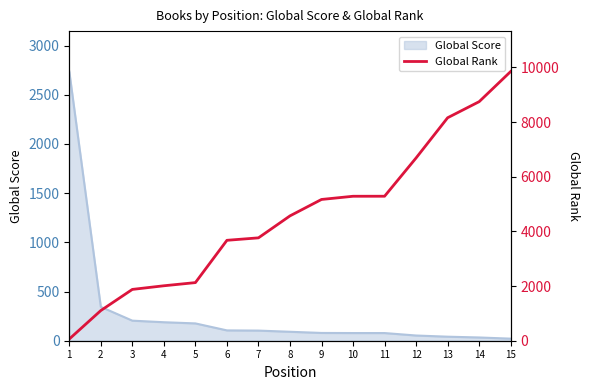

What is the change in value from 4 to 7?

+1754